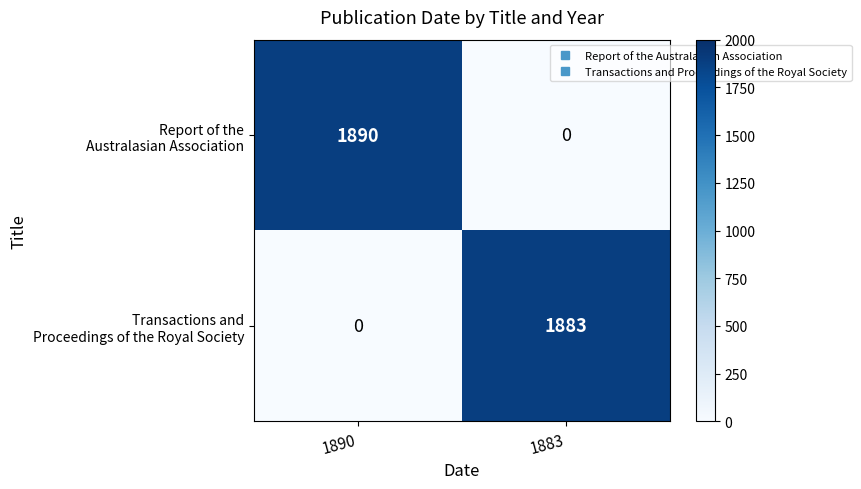

How many data points does each series have?

2